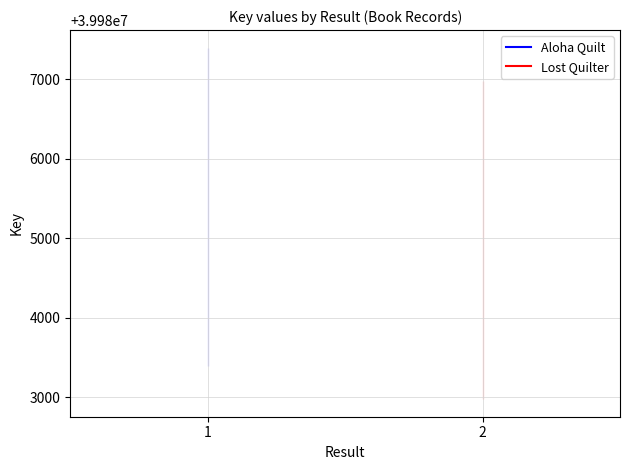

At 1, list the series in order from largest to smallest.

Aloha Quilt, Lost Quilter